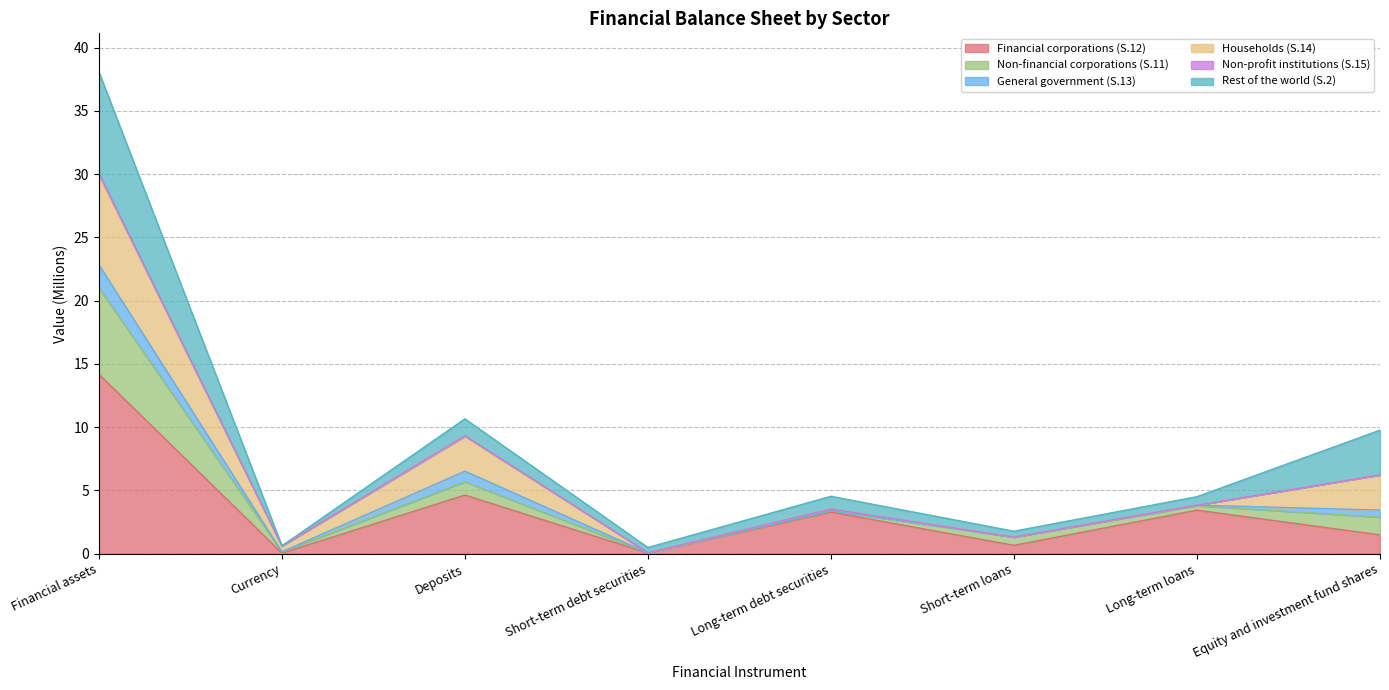

What is the label of the 3rd point from the right?

Short-term loans